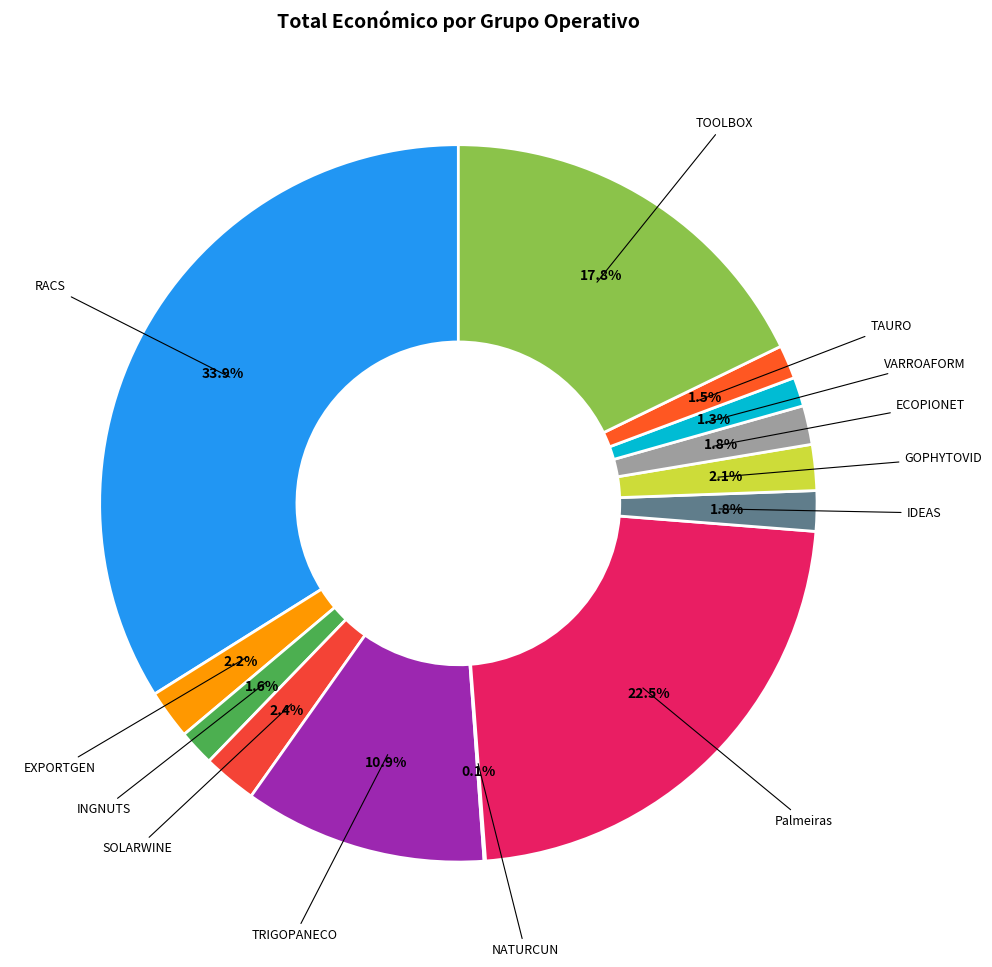

How many slices are in this pie chart?

13